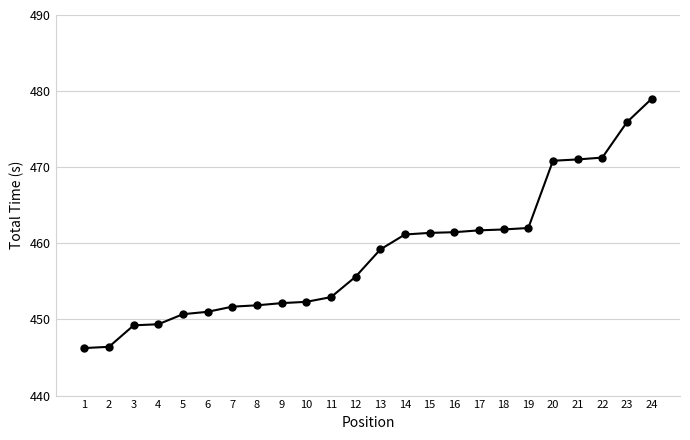

Between 19 and 22, which is larger?

22